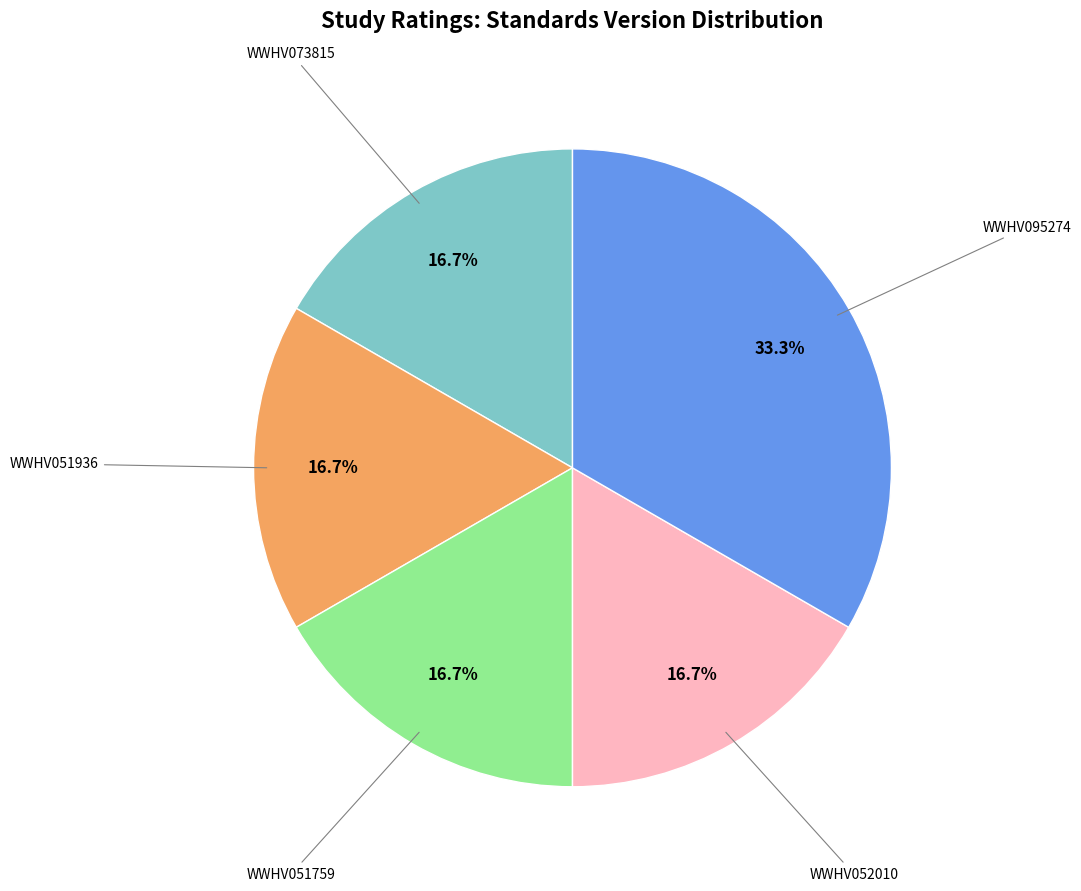

To the nearest percent, what is the difference between the largest and smallest slice percentages?

17%